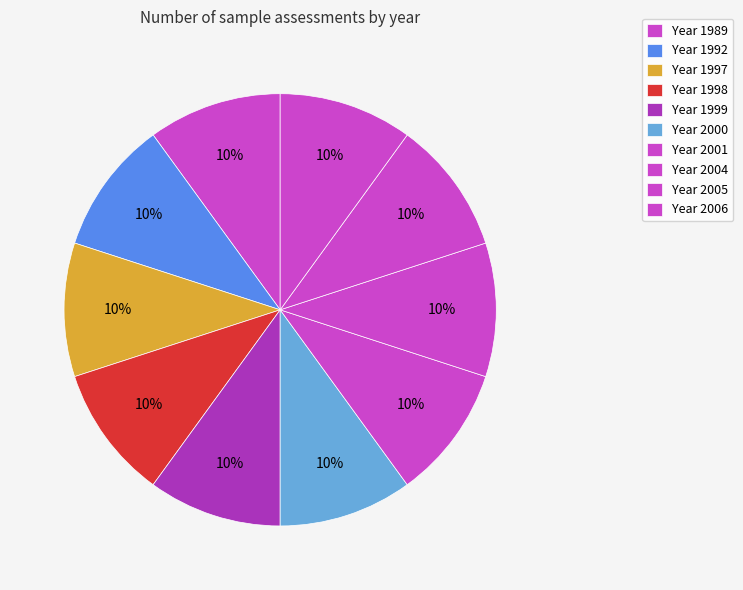

Which category has the smallest portion of the pie?

1989